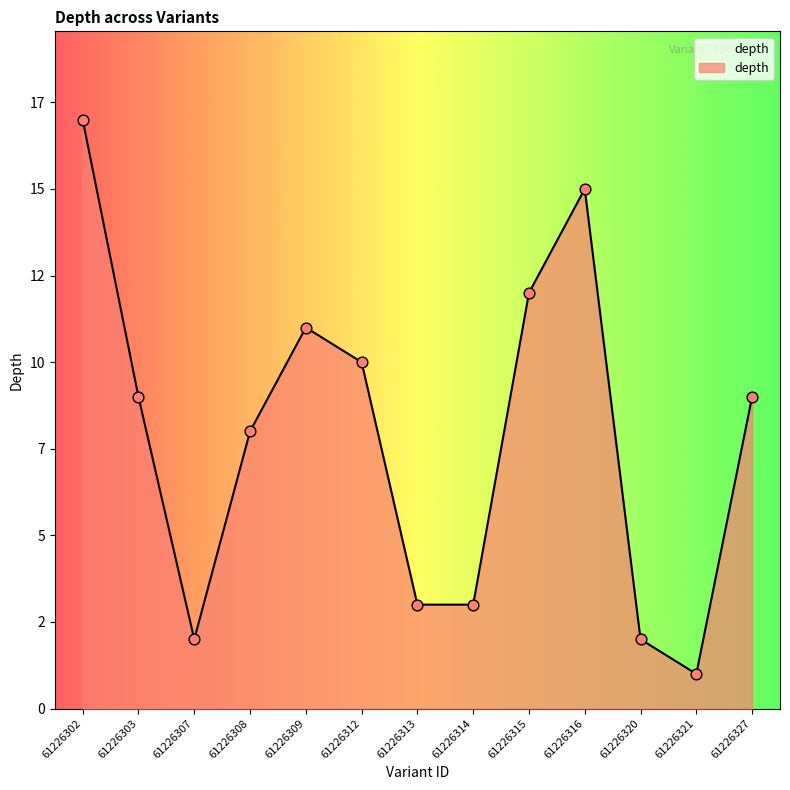

What is the change in value from 61226308 to 61226314?

-5